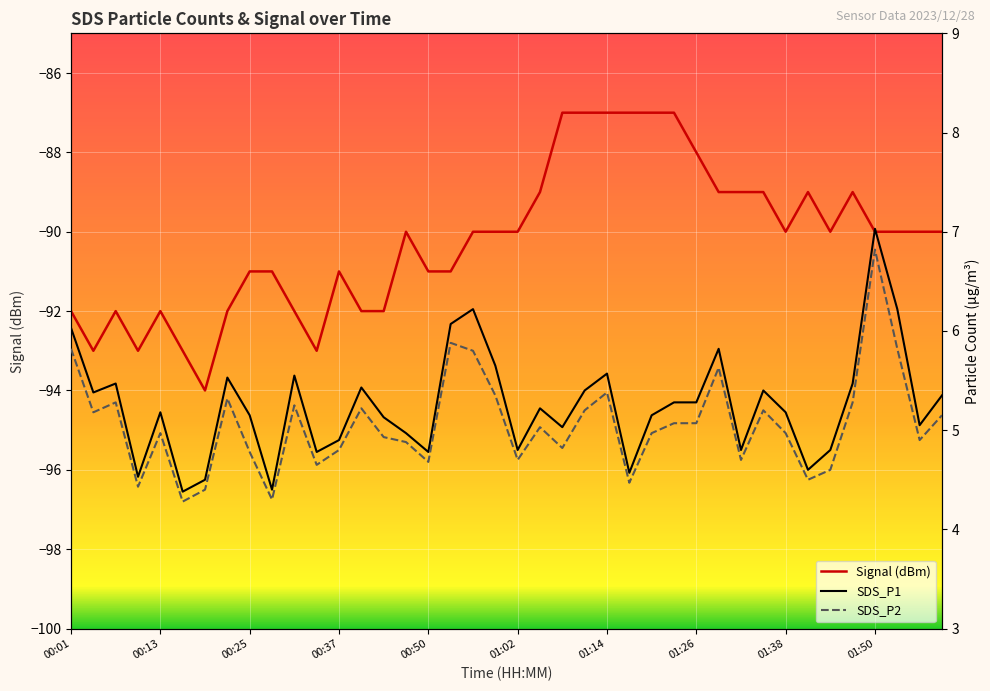

What is the label of the 5th point from the right?

01:47